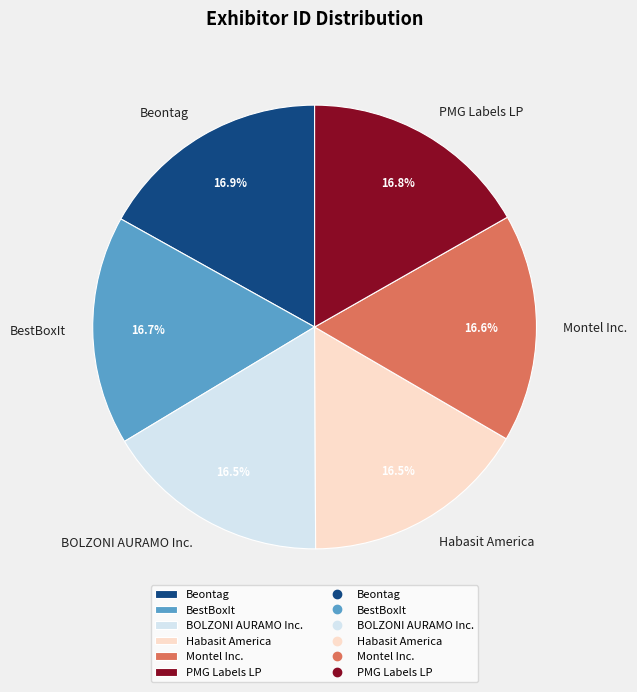

The PMG Labels LP slice represents 17% of the pie. True or false?

True